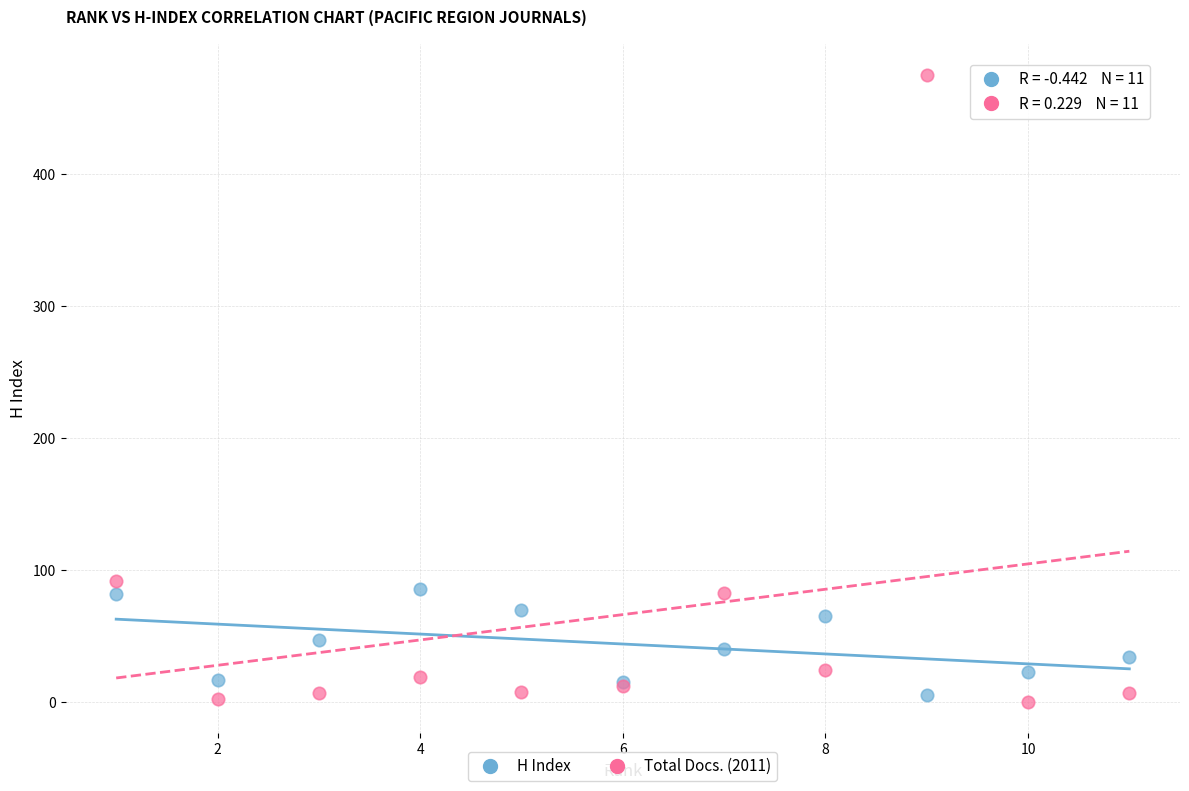

Which series has the widest spread of Y values?

Total Docs. (2011)